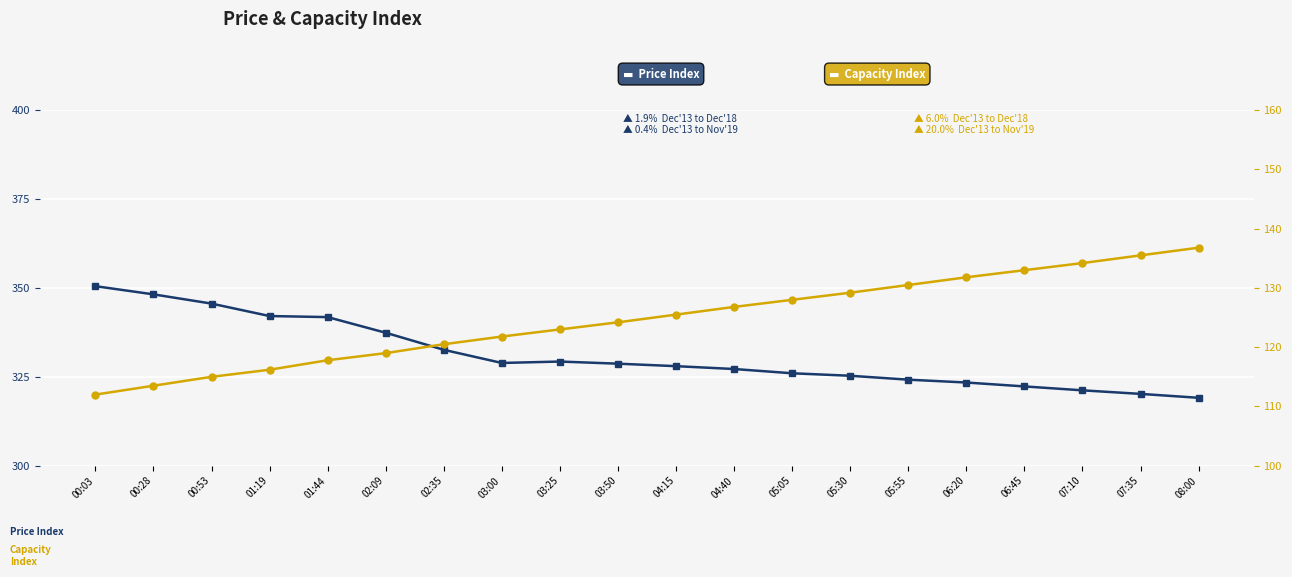

True or false: Capacity Index has more than 1 points higher than both neighbors.

False